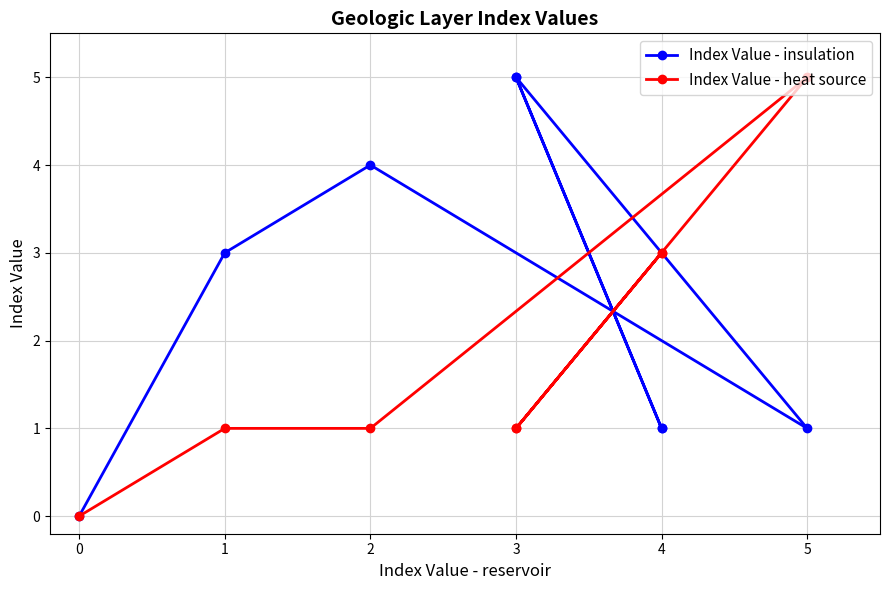

What is the difference between the maximum and minimum values in the Index Value - heat source series?

5